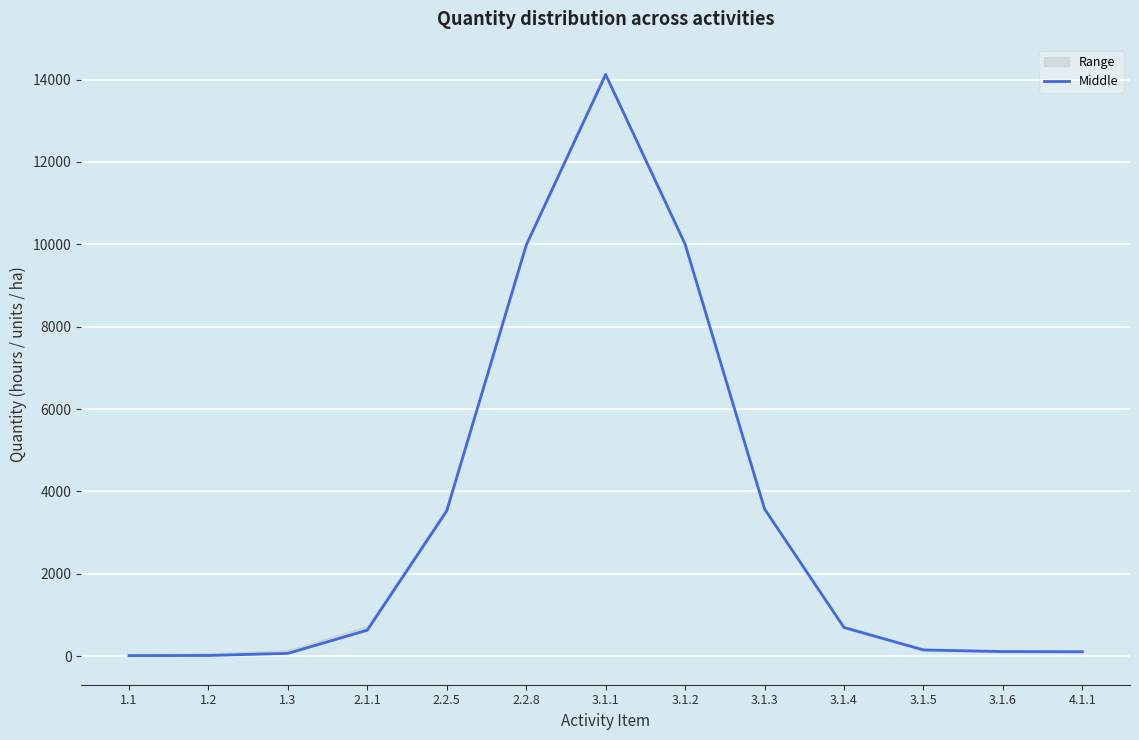

How many data points does each series have?

13